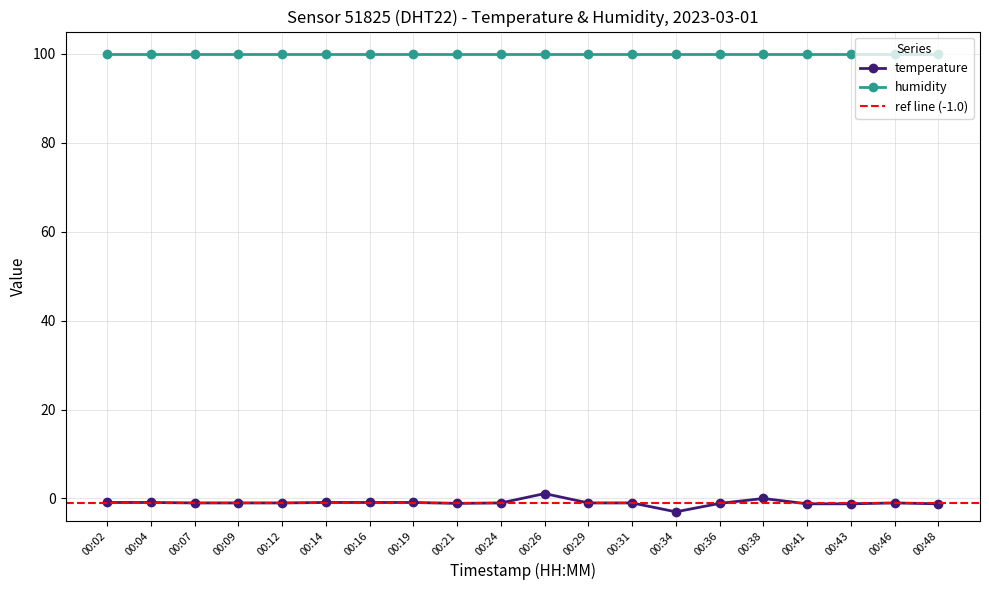

What is the change in value from 00:38 to 00:46?

-1.0